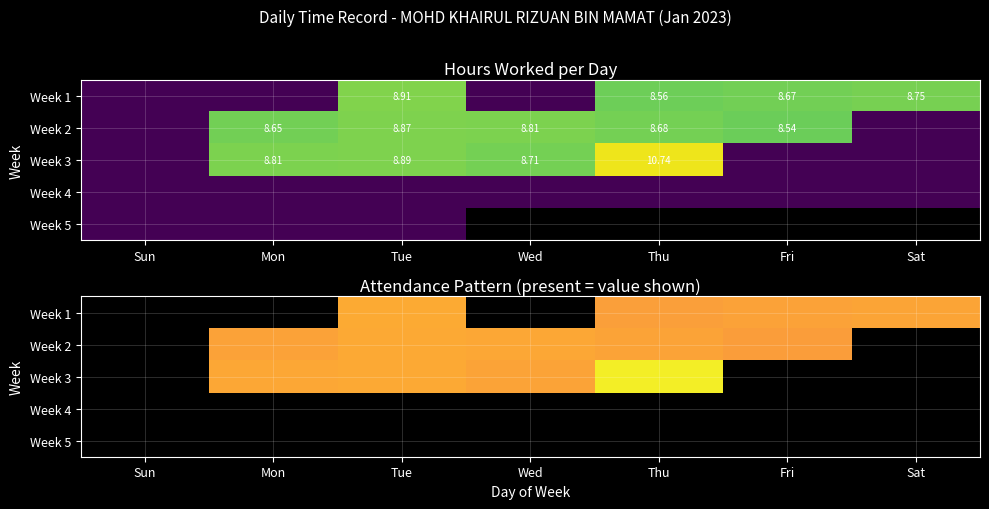

How many values in Week 2 are above zero?

5